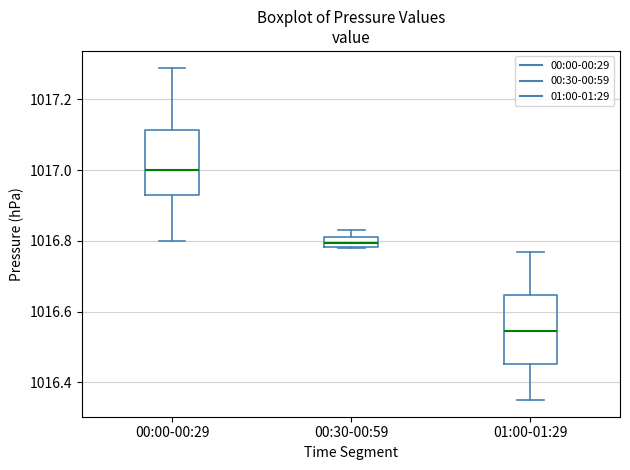

Which box's median line is the highest?

00:00-00:29